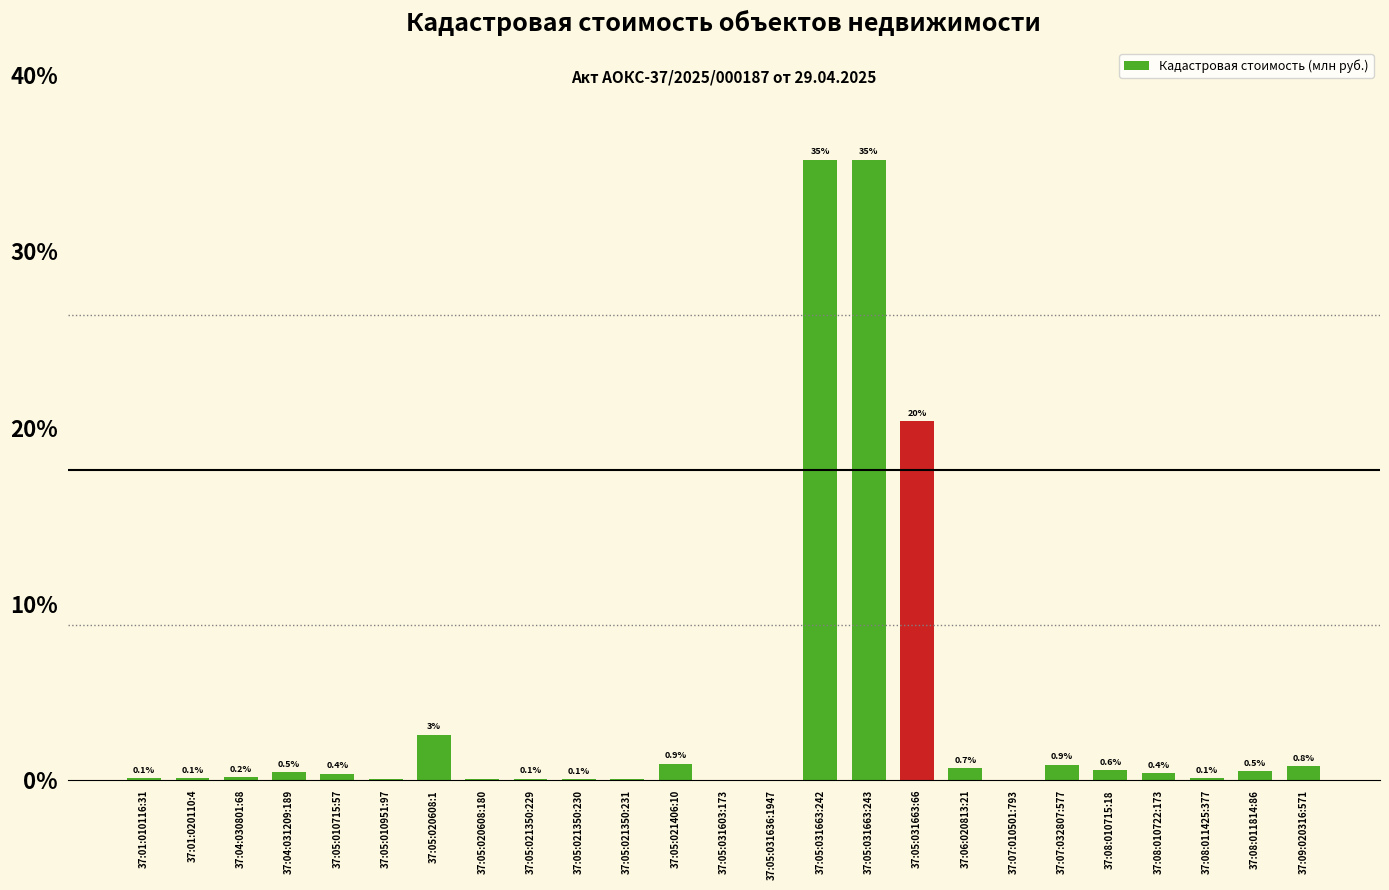

Where is the data nearest to the value 17?

37:05:031663:66